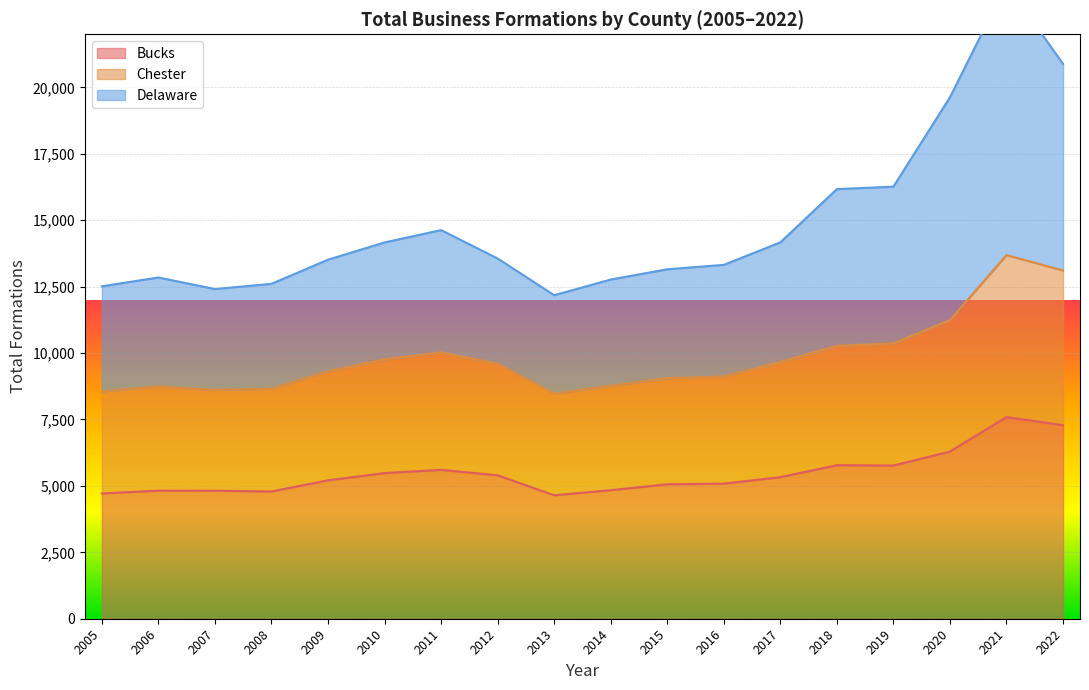

How many data points does each series have?

18